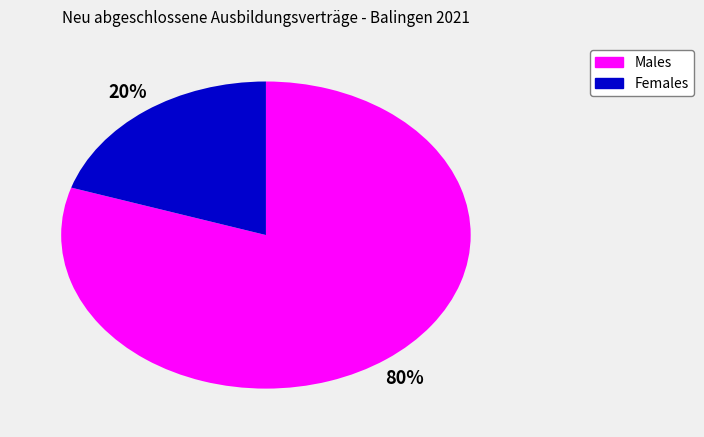

Is there any slice that represents more than half of the pie?

Yes